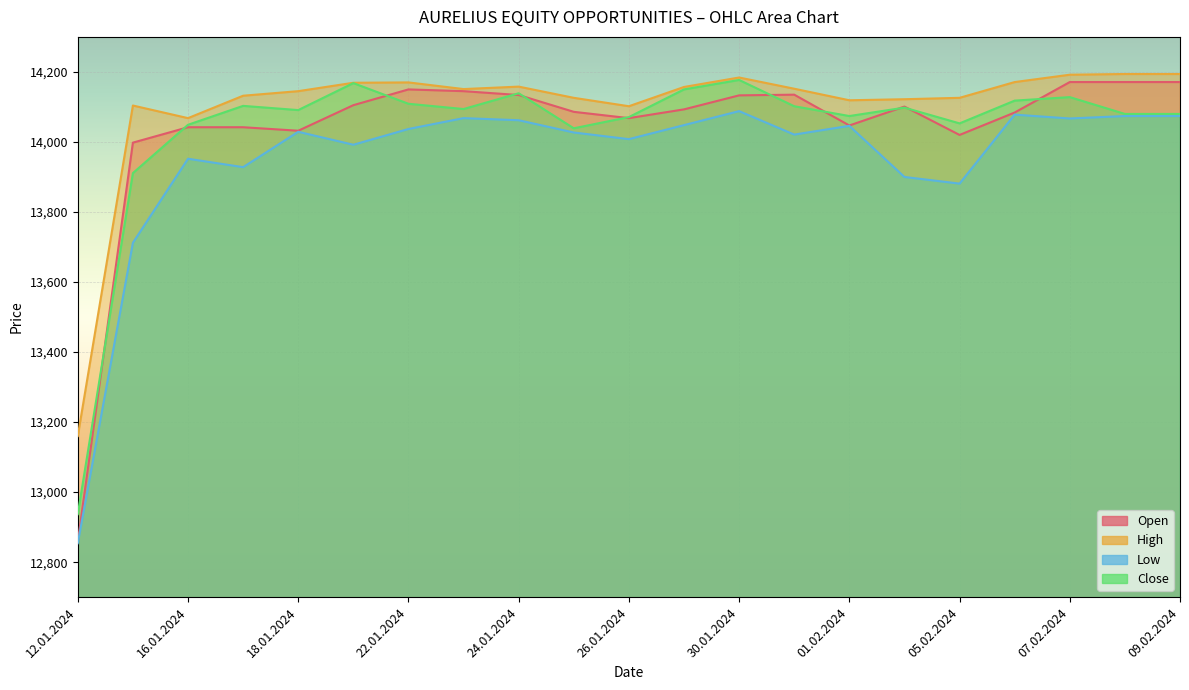

True or false: Close and High cross at least once.

False